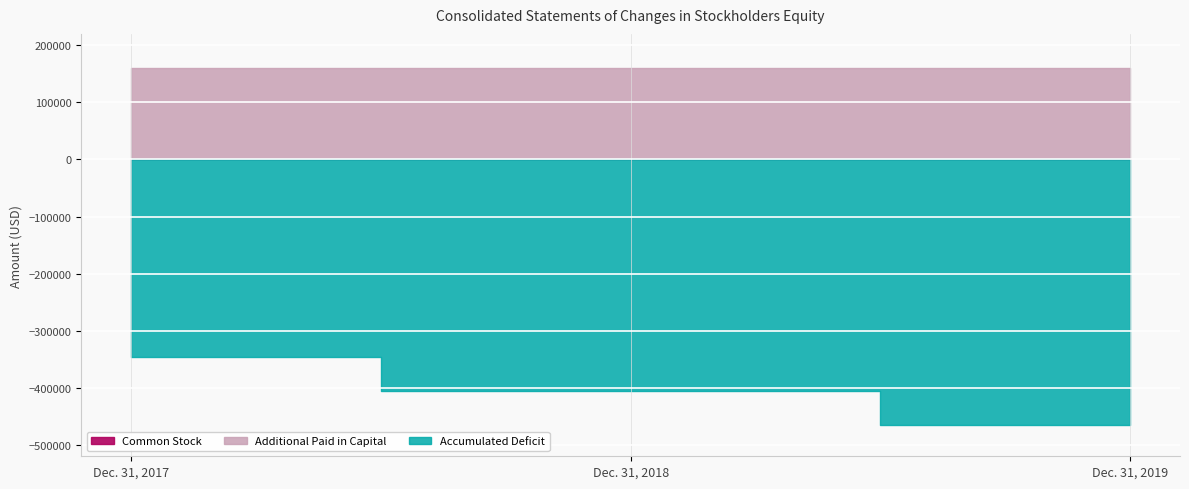

What is the sum of the Additional Paid in Capital values at Dec. 31, 2018 and Dec. 31, 2017?

318874